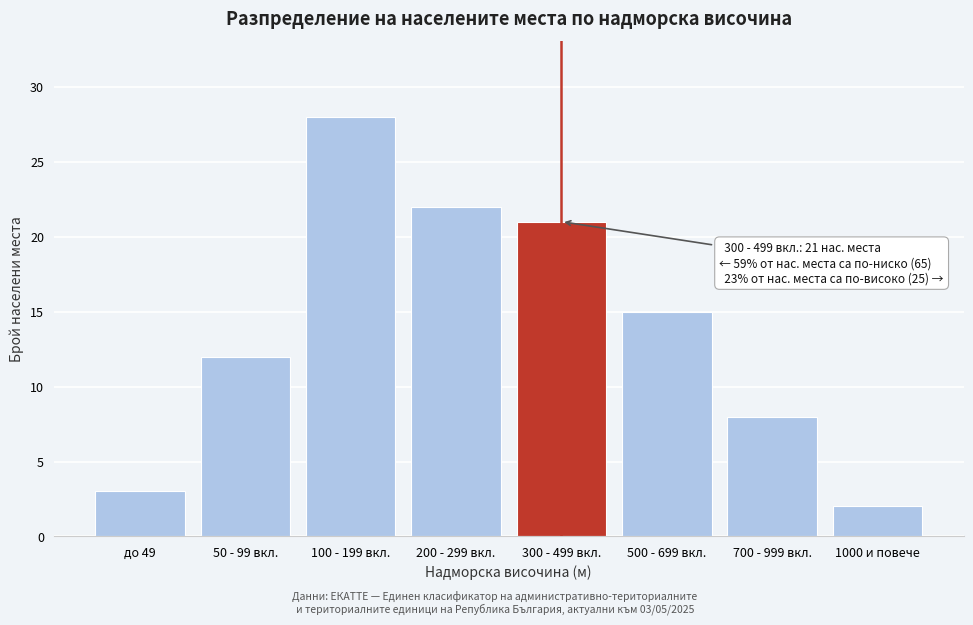

Reading left to right, what are all the values shown in this chart?

3	12	28	22	21	15	8	2